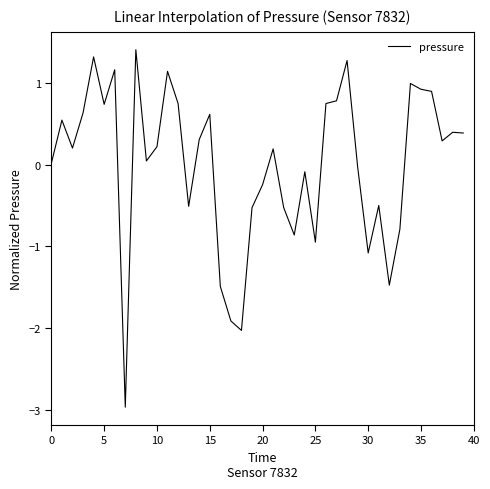

What is the smallest value displayed?

-3.0